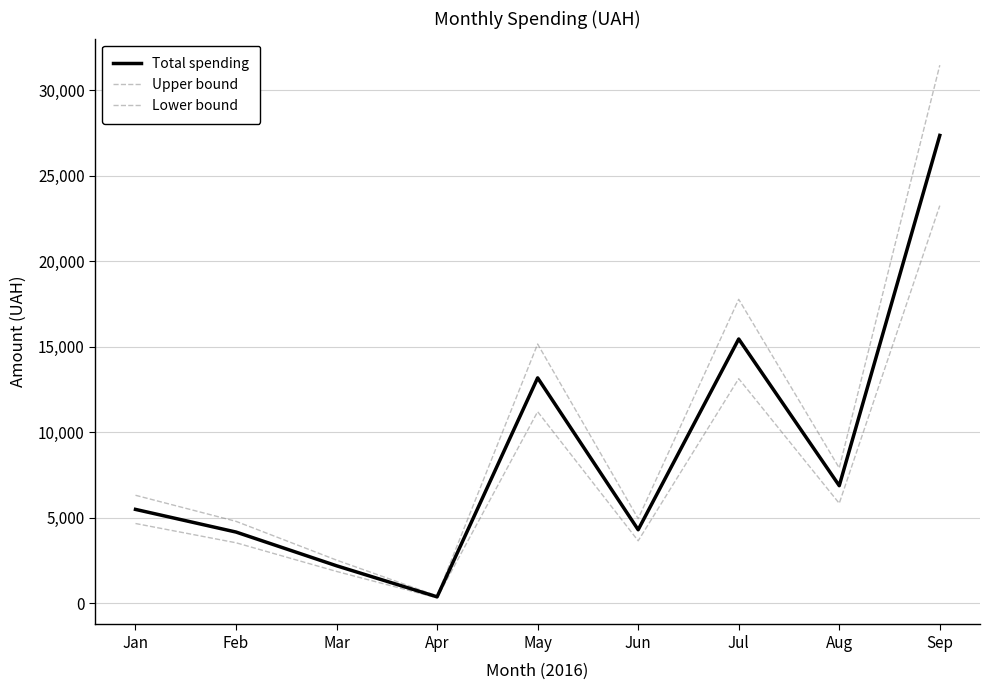

Reading left to right, transcribe all the data shown in this chart.

Total spending: Jan=5500.0	Feb=4175.0	Mar=2204.0	Apr=388.0	May=13188.4	Jun=4310.0	Jul=15460.8	Aug=6886.5	Sep=27359.8
Upper bound: Jan=6325.0	Feb=4801.2	Mar=2534.6	Apr=446.2	May=15166.7	Jun=4956.5	Jul=17780.0	Aug=7919.4	Sep=31463.8
Lower bound: Jan=4675.0	Feb=3548.8	Mar=1873.4	Apr=329.8	May=11210.2	Jun=3663.5	Jul=13141.7	Aug=5853.5	Sep=23255.9